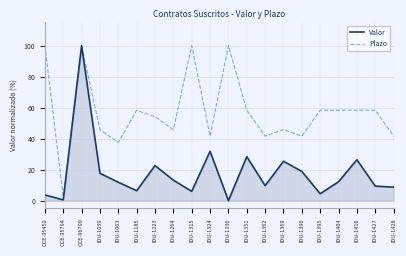

Rank the series by their average value, from lowest to highest.

Valor, Plazo